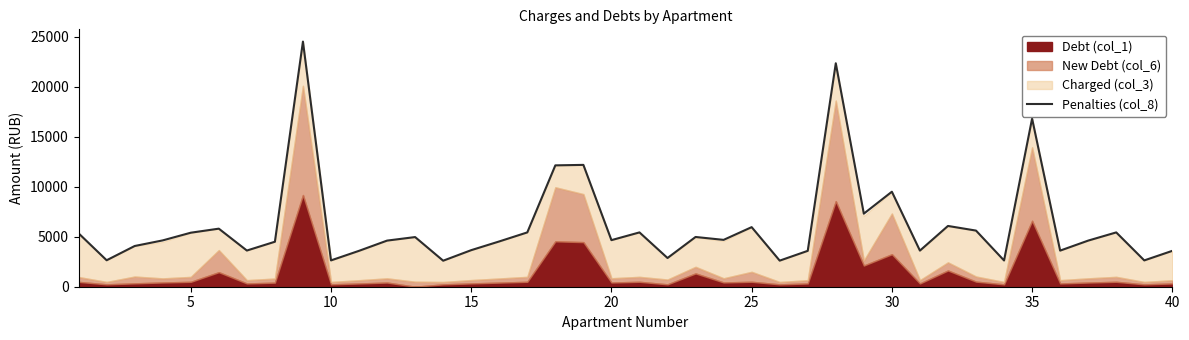

Reading left to right, transcribe all the data shown in this chart.

5343.4	2647.6	4073.8	4635.6	5404.4	5809.0	3620.4	4500.9	24526.4	2633.9	3591.7	4614.7	4968.0	2603.4	3658.4	4531.2	5434.6	12142.8	12190.1	4660.3	5434.4	2873.2	4977.6	4687.4	5961.6	2611.0	3590.1	22356.3	7310.6	9505.7	3612.8	6080.6	5616.6	2626.1	16822.1	3612.8	4614.7	5434.6	2633.9	3590.1